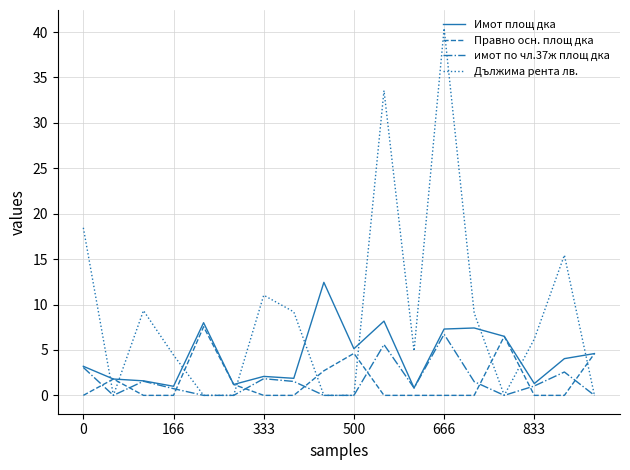

Which series has the largest range (max minus min)?

Дължима рента лв.